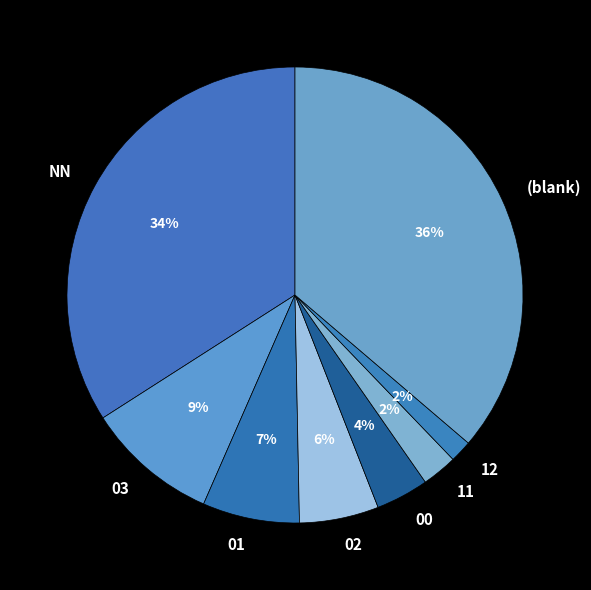

How many slices are in this pie chart?

8